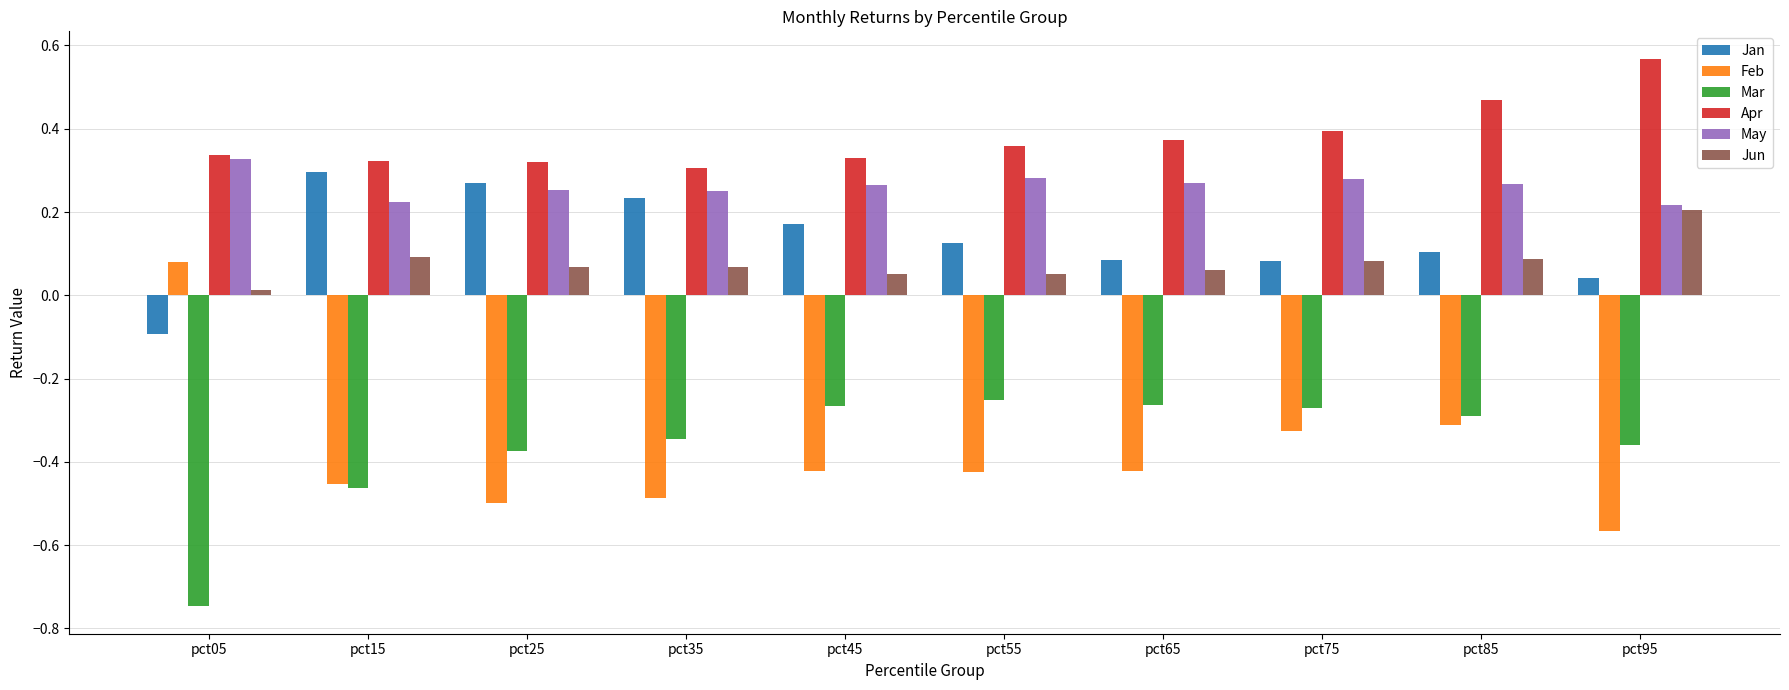

Which category has the highest value across all series?

pct95